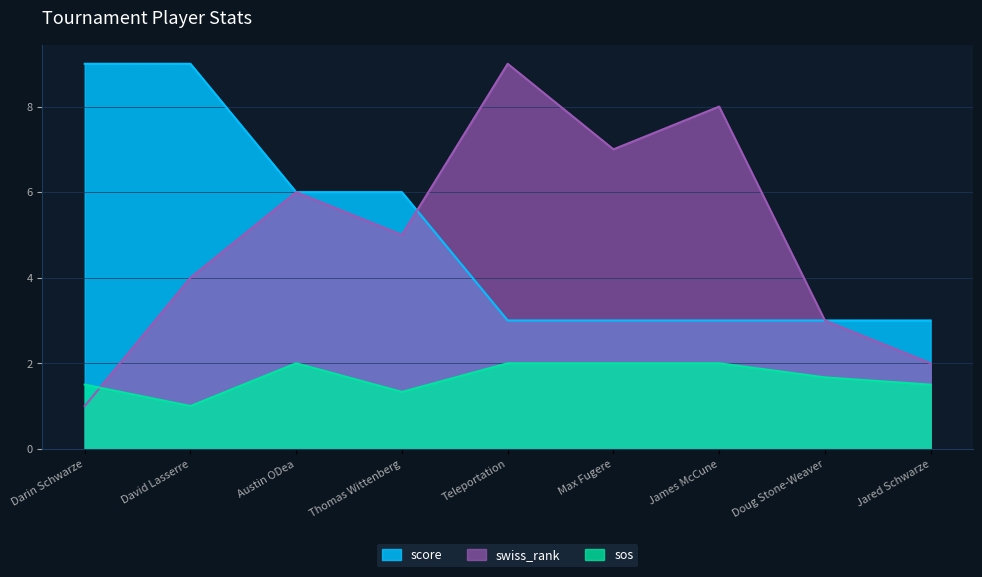

What position from the left is Jared Schwarze?

9